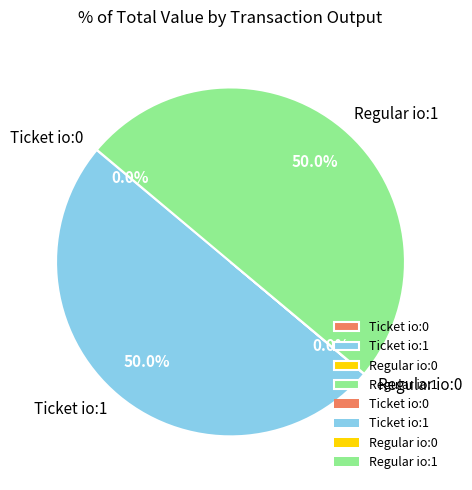

What percentage do Ticket io:0 and Regular io:1 together represent?

50.0%